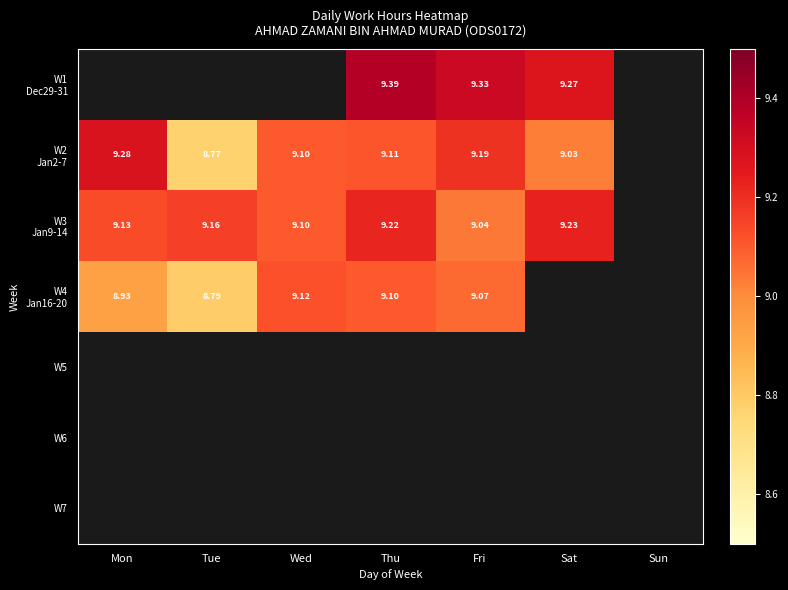

At how many categories does at least one series exceed 4?

6